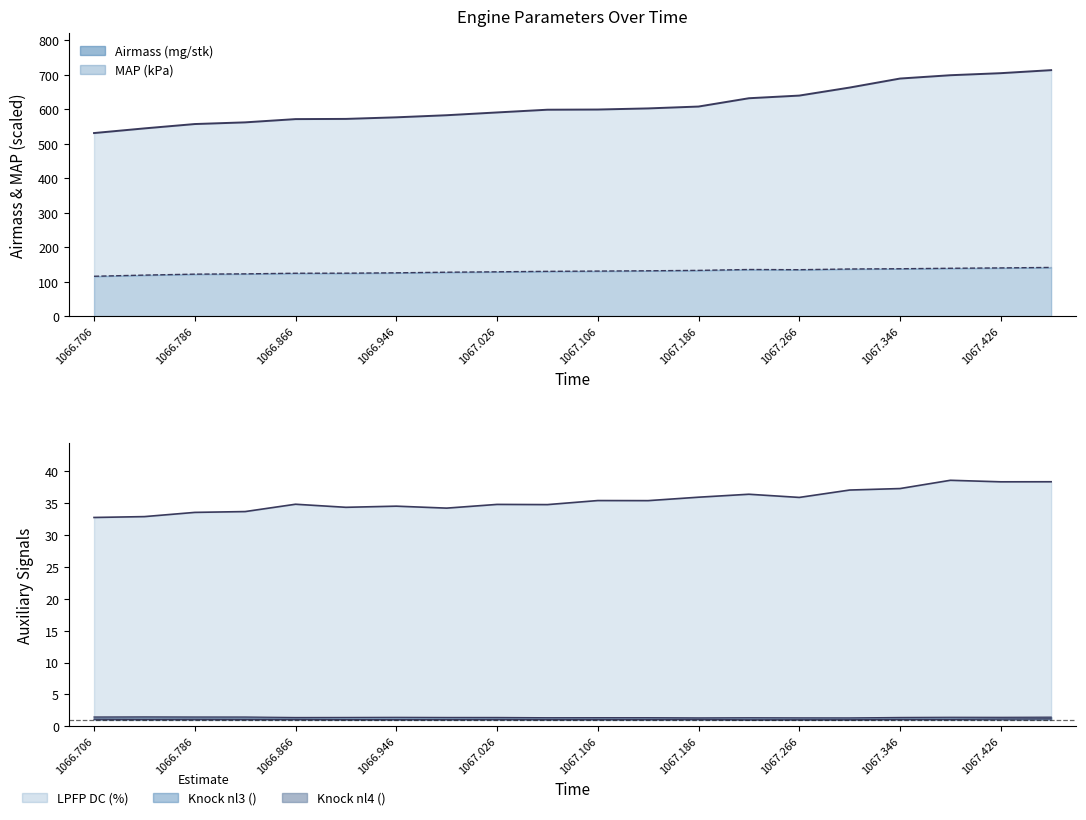

Rank the series at 1066.946 from highest to lowest value.

Airmass (mg/stk), MAP (kPa), LPFP DC (%), Knock nl4 (), Knock nl3 ()